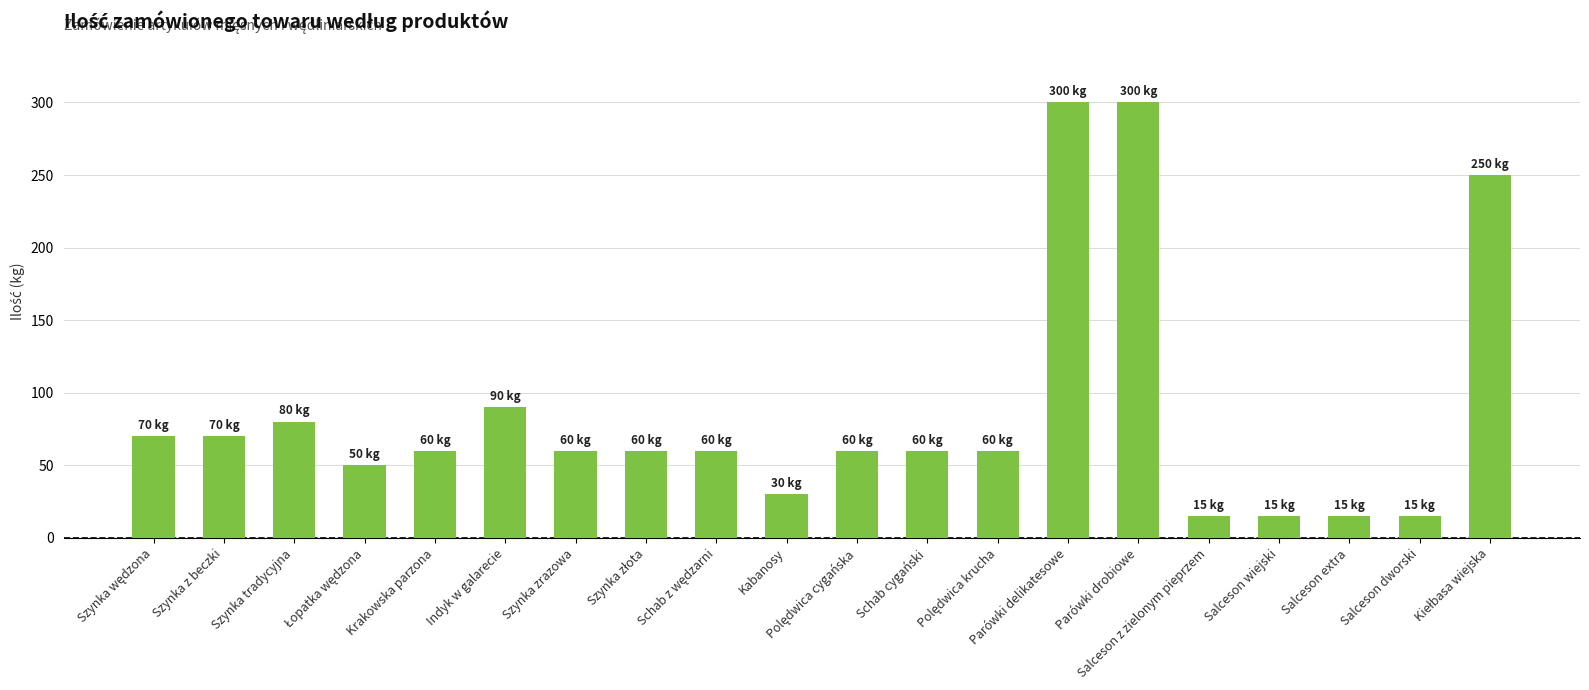

Count the number of categories in the chart.

20